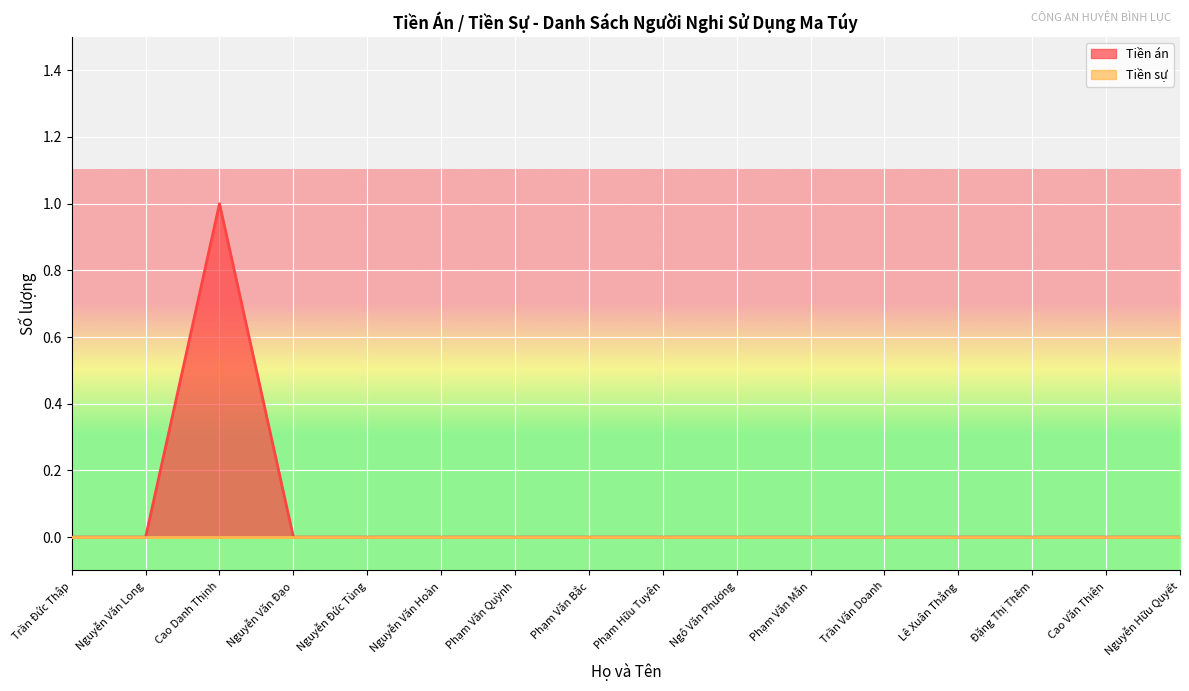

What is the greatest value displayed?

1